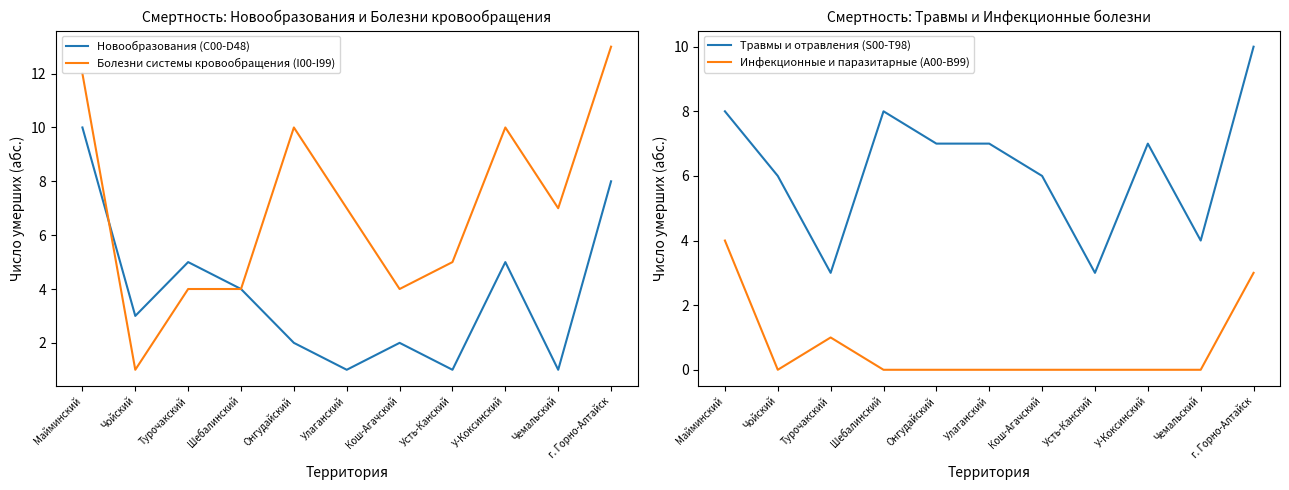

At which label does Новообразования (C00-D48) first exceed 3?

Майминский